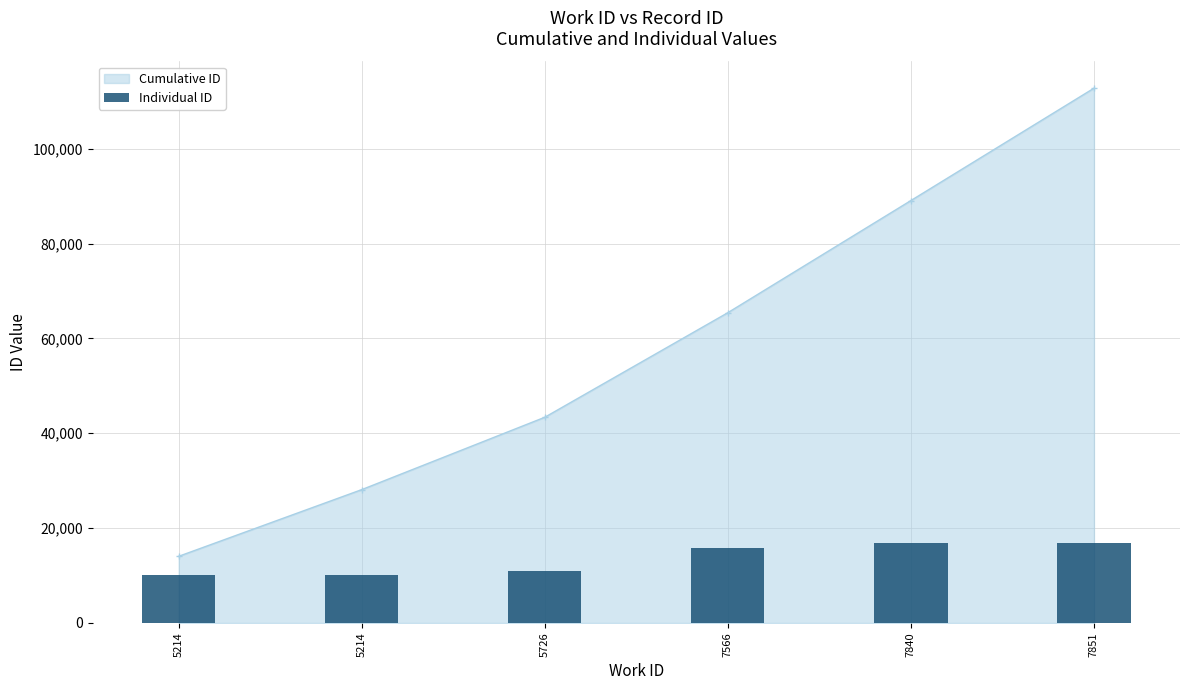

What is the difference between the maximum and minimum values?

6877.3